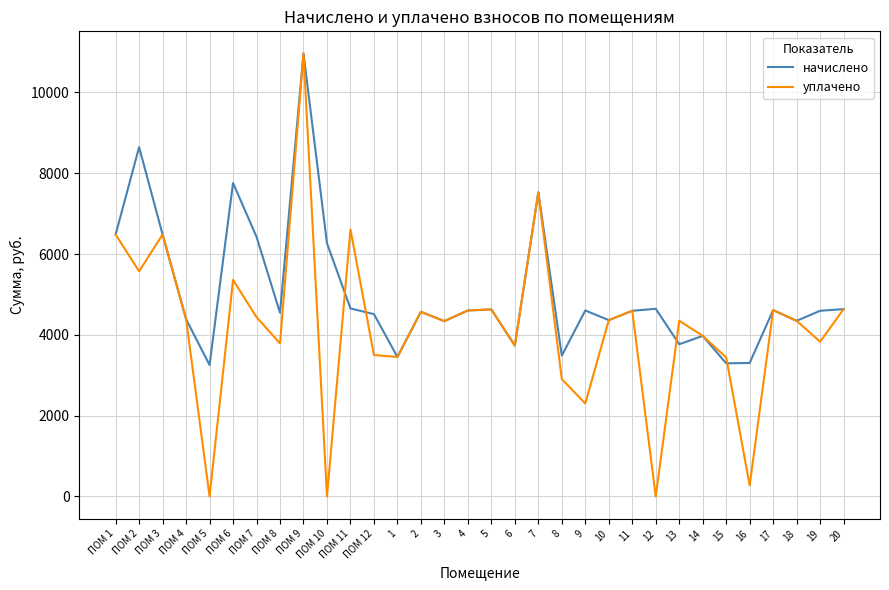

At ПОМ 12, list the series in order from largest to smallest.

начислено, уплачено